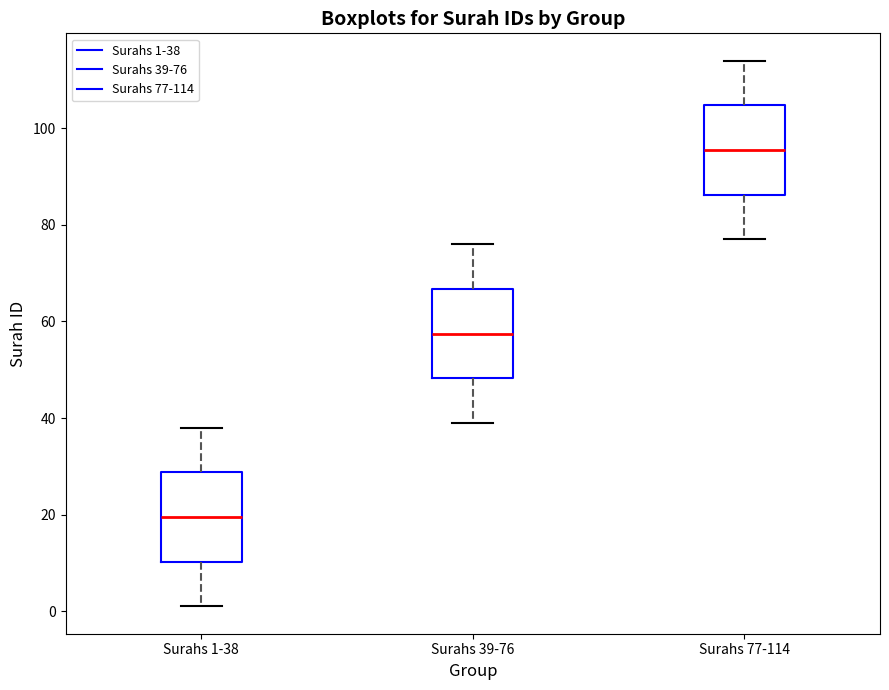

Reading left to right, transcribe this box plot: for each box, give where its median line is, the range the box spans, and where its two whiskers end, as read against the y-axis. The values are not printed on the chart, so give them approximately, as read against the axis.

Surahs 1-38: median 20, box 10 to 28, whiskers 2 to 38
Surahs 39-76: median 58, box 48 to 66, whiskers 40 to 76
Surahs 77-114: median 96, box 86 to 104, whiskers 78 to 114